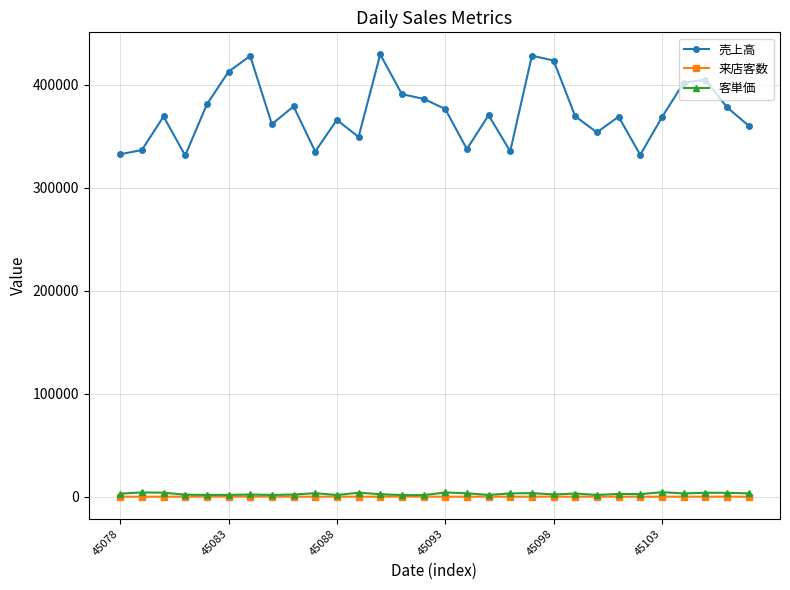

True or false: 売上高 has more than 1 interior local peaks.

True